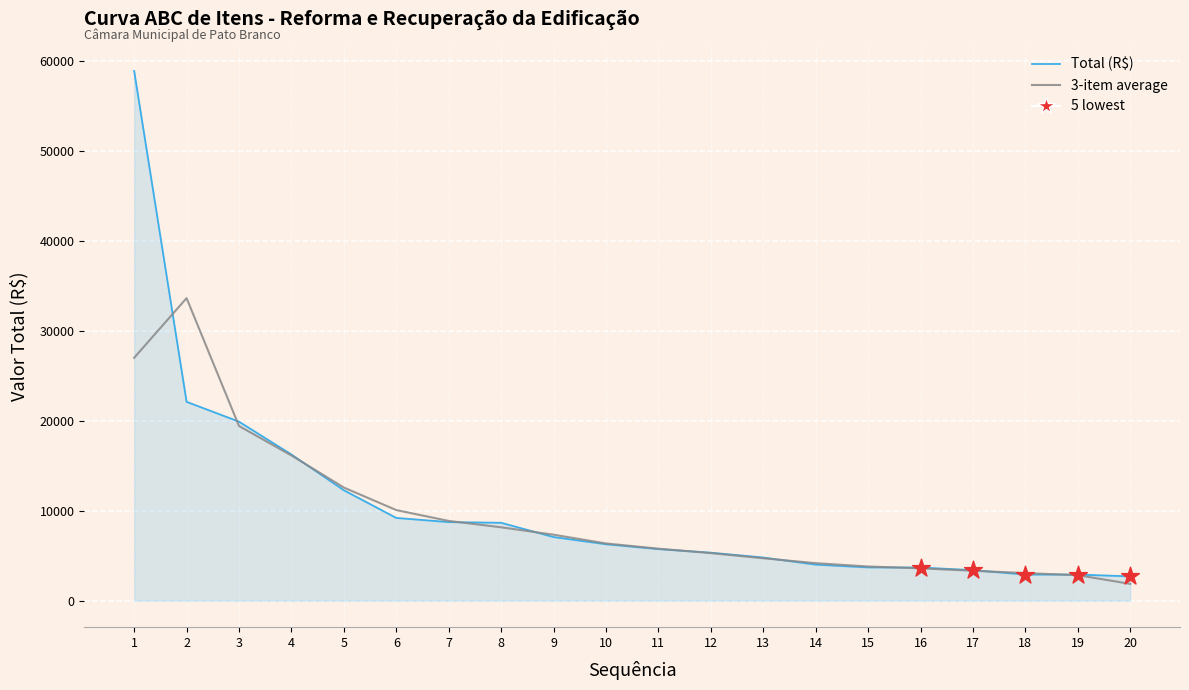

Which series has the largest total across all categories?

Total (R$)